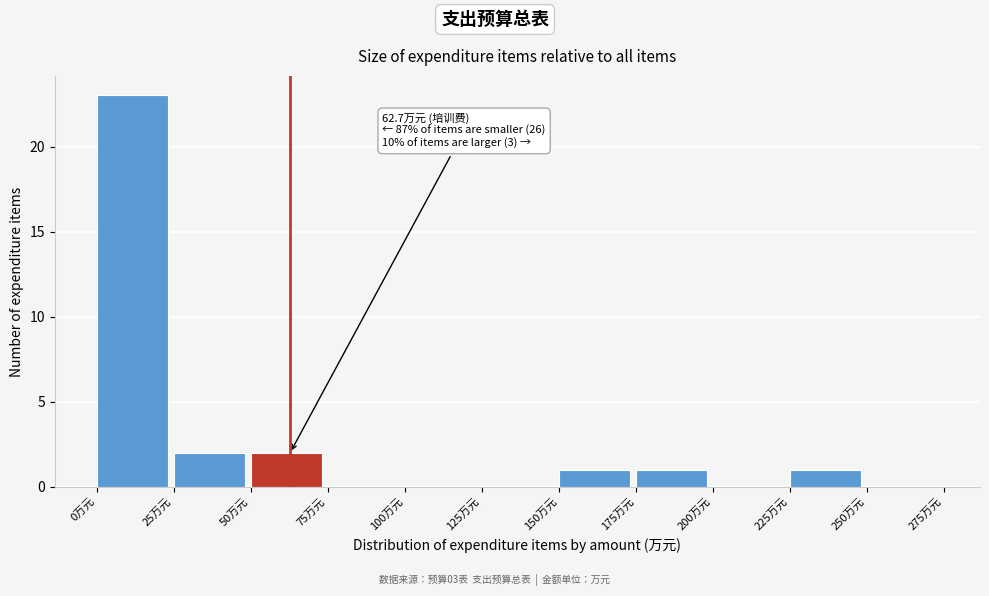

Which range on the x-axis has the tallest bar?

0 to 25